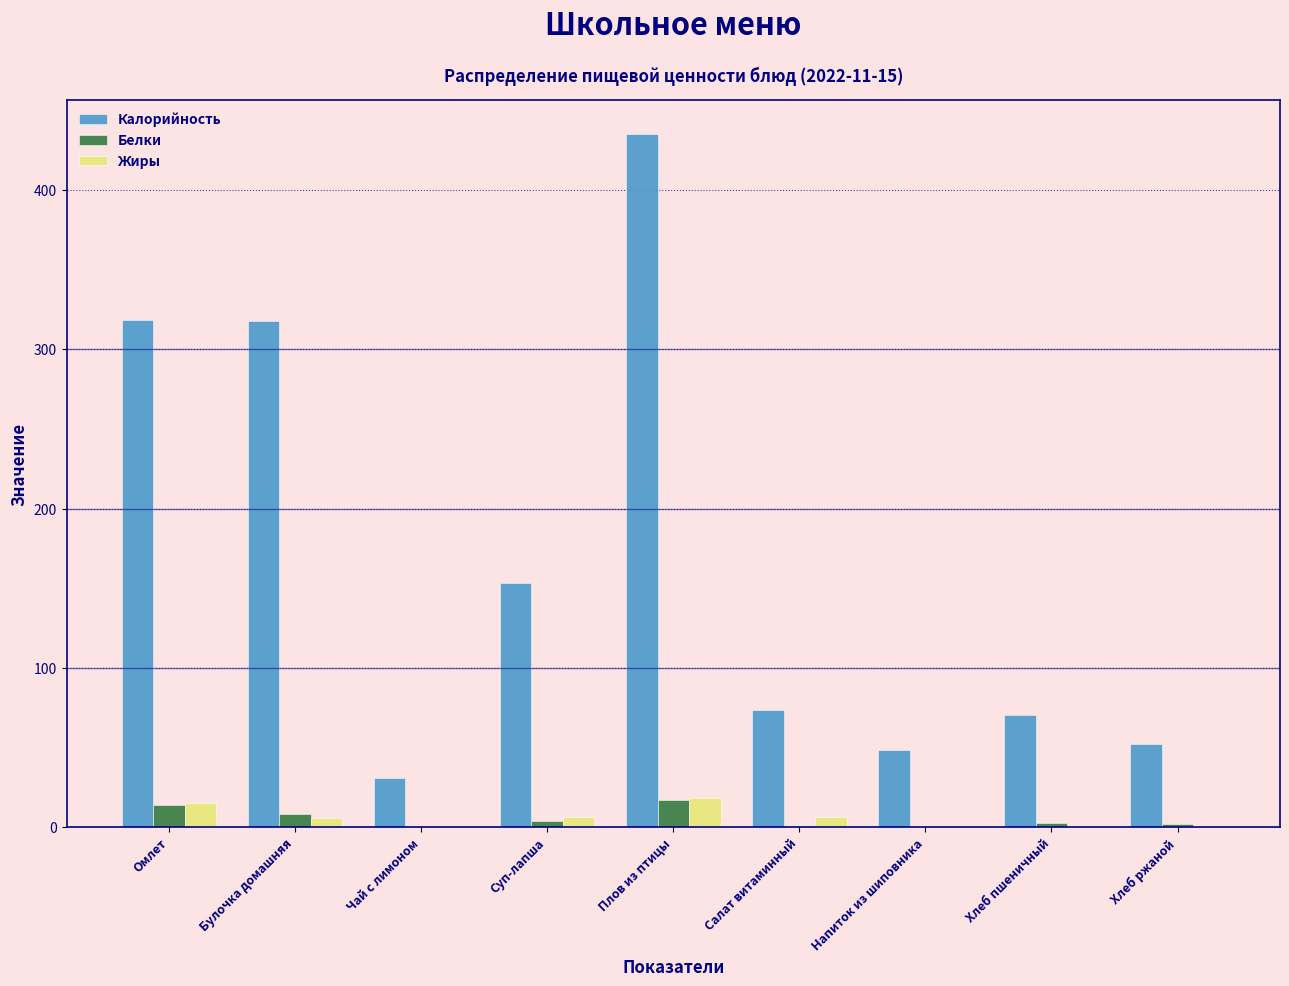

Read the Жиры value at Плов из птицы.

18.5